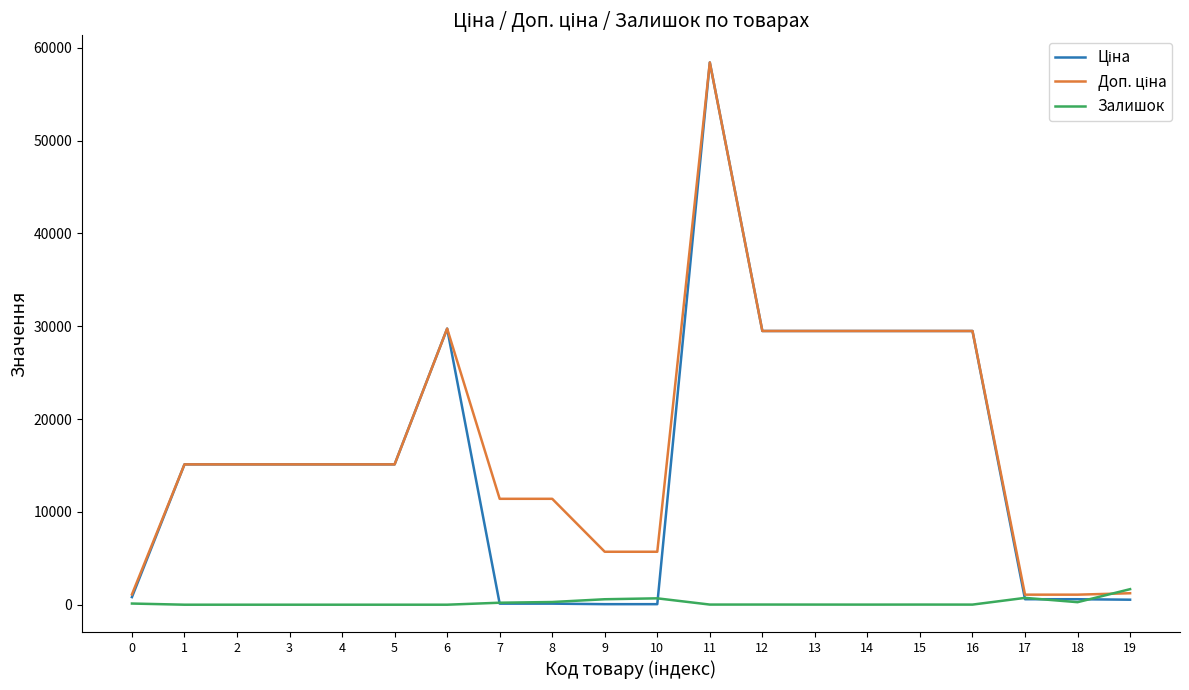

What is the difference between the Залишок values at 6 and 0?

125.0